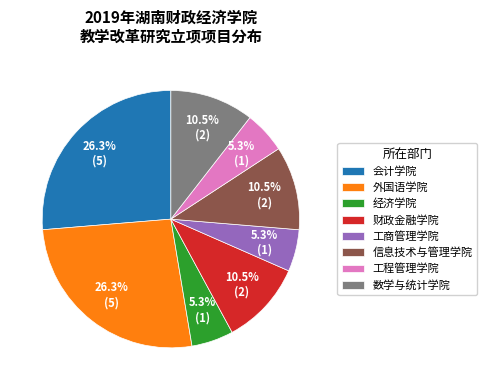

How many segments does this pie chart have?

8